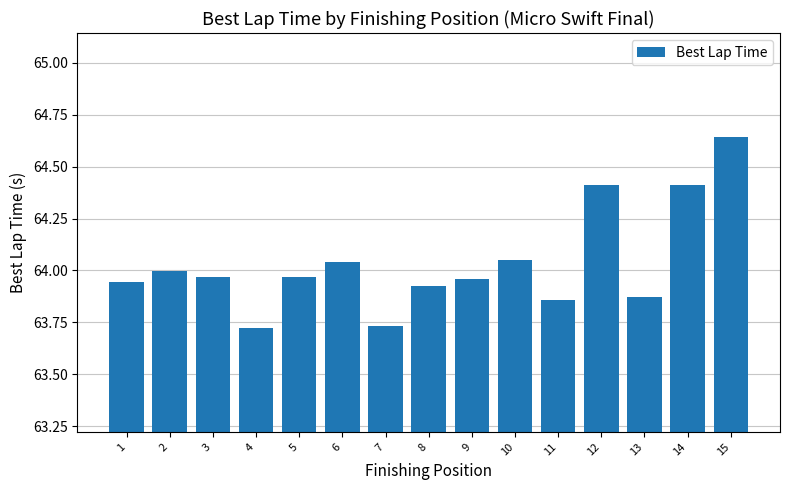

At which category does the chart reach its peak across all series?

15